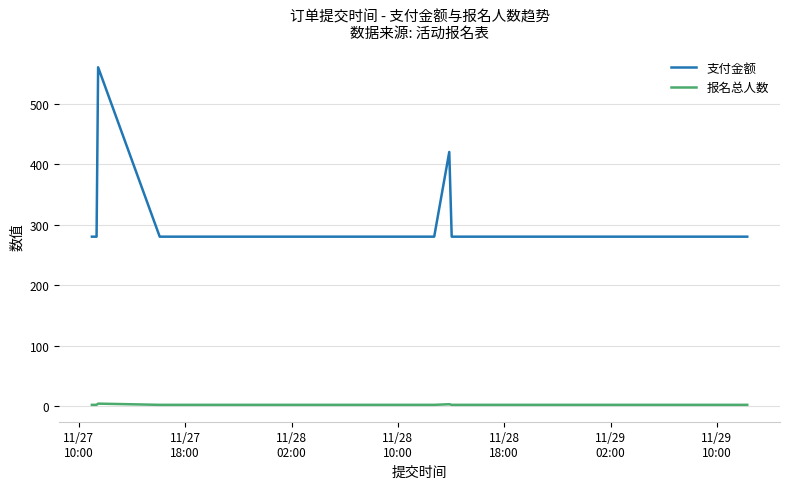

Count the number of categories in the chart.

20